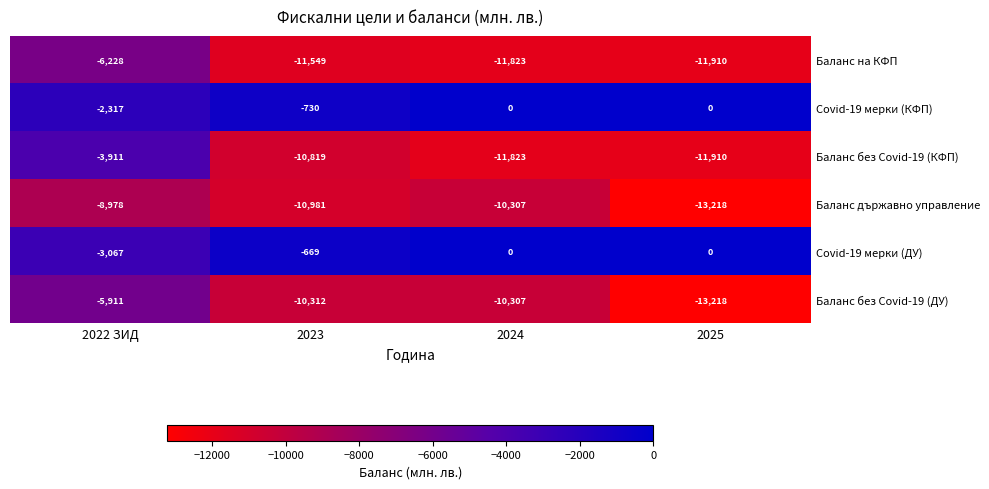

Rank the categories by Баланс на КФП value from highest to lowest.

2022 ЗИД, 2023, 2024, 2025